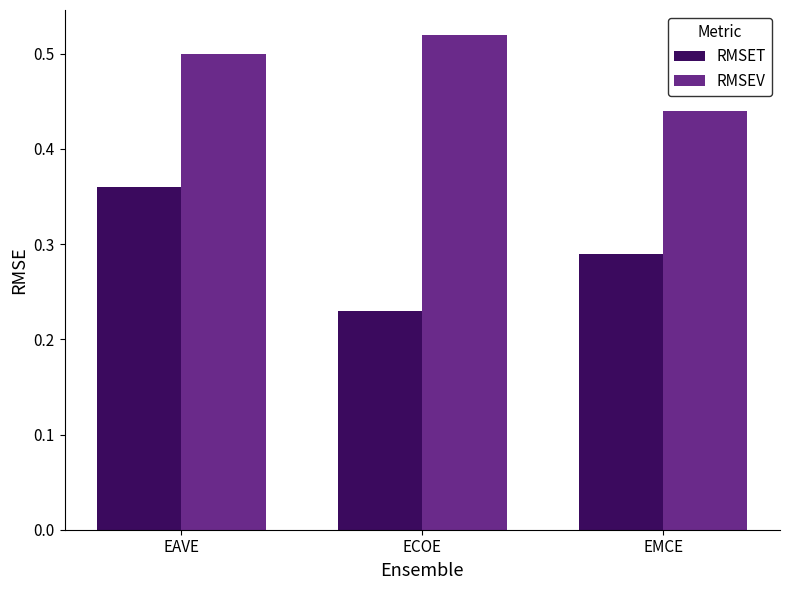

Which series changed the most between EAVE and ECOE?

RMSET